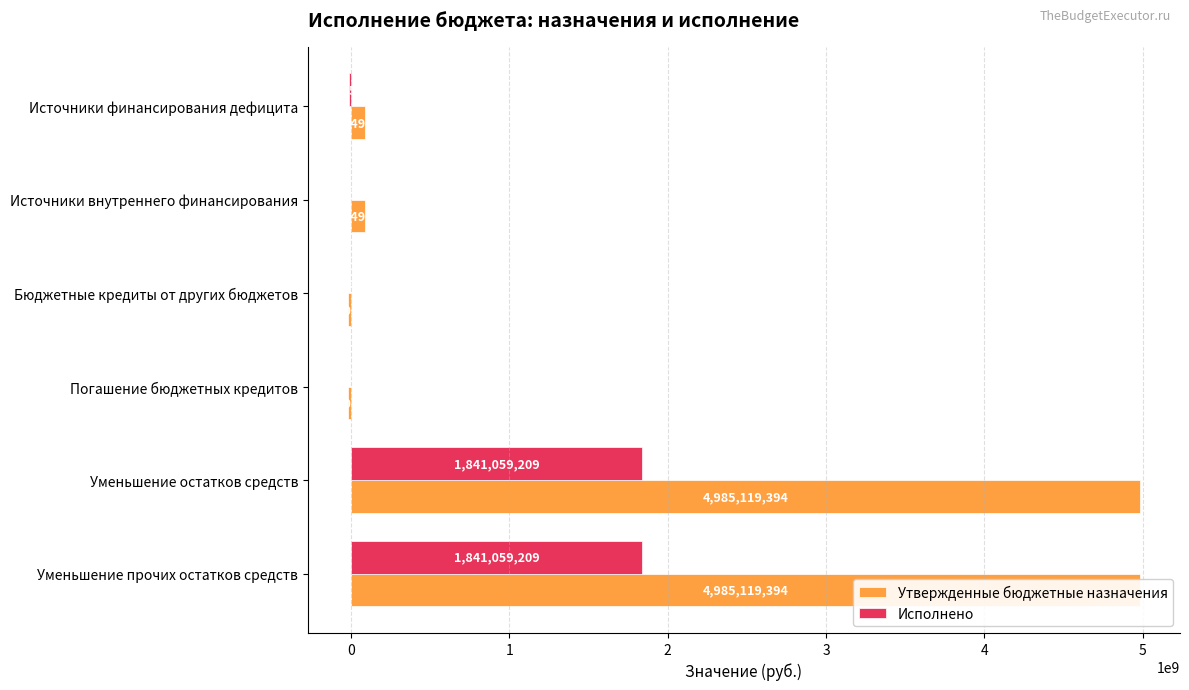

What value does the Исполнено series have at Источники внутреннего финансирования?

-190000.0